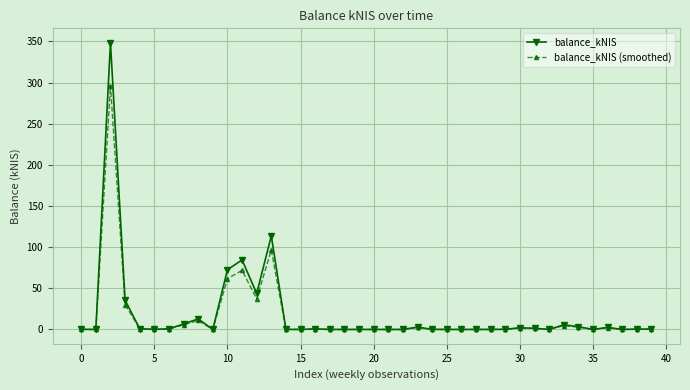

True or false: balance_kNIS has more than 1 interior local peaks.

True